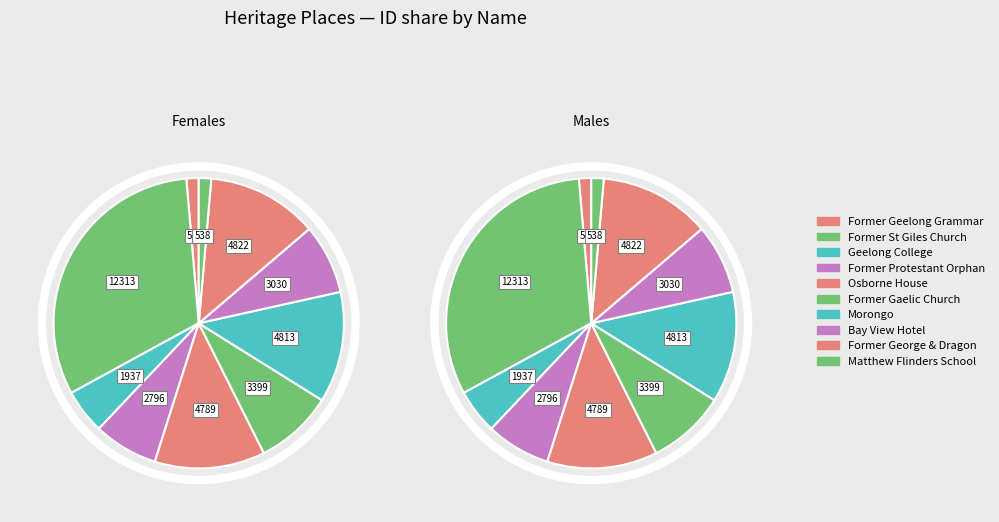

To the nearest percent, what is the combined percentage of FORMER GEORGE AND DRAGON HOTEL and GEELONG COLLEGE?

17%